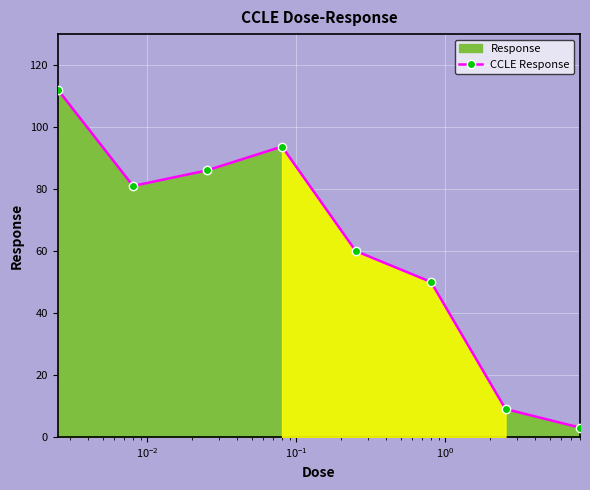

What is the sum of all values?

494.8